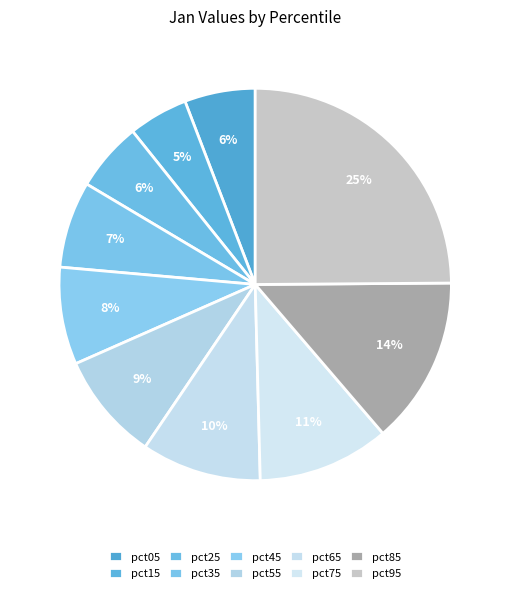

Rank the categories by value from lowest to highest.

pct15, pct25, pct05, pct35, pct45, pct55, pct65, pct75, pct85, pct95